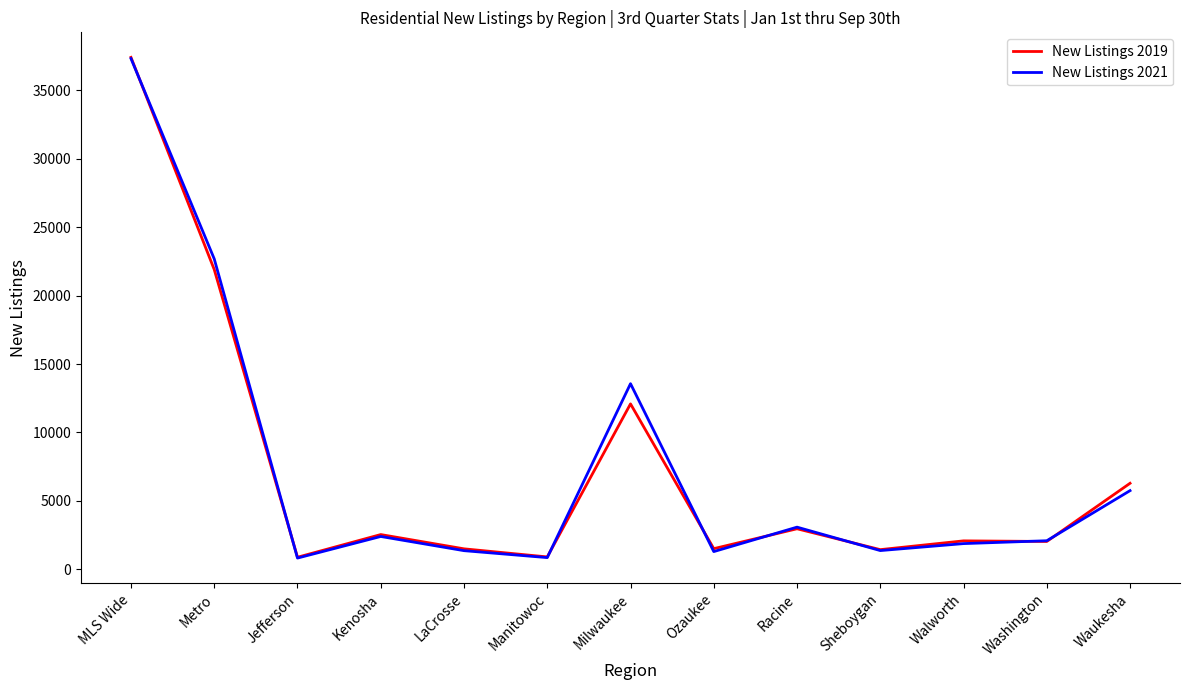

Is it true that New Listings 2021 equals 3078 at Racine?

True